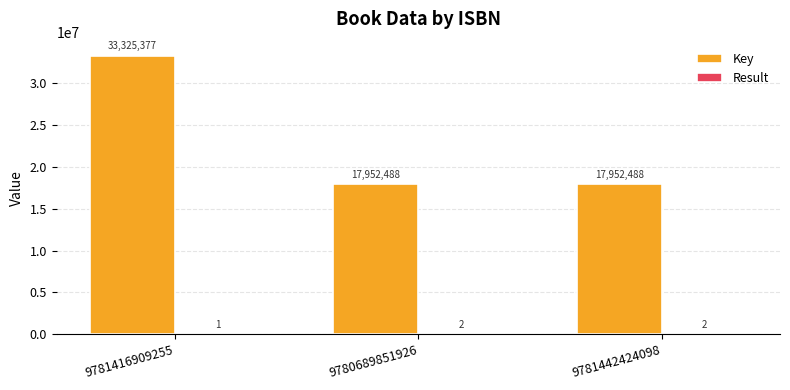

Read the Key value at 9781442424098.

17952488